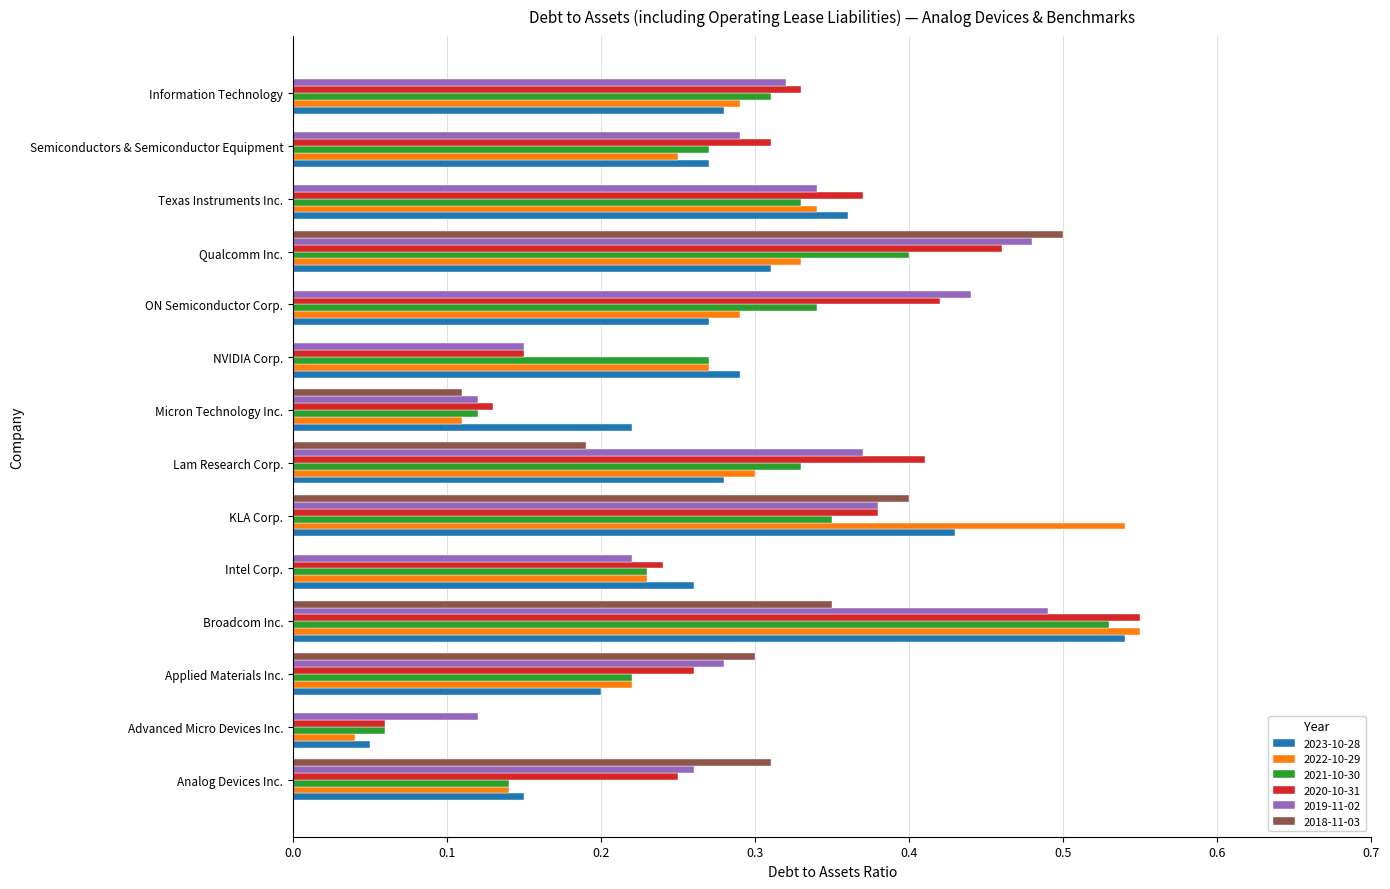

What is the total value across all series at ON Semiconductor Corp.?

1.8